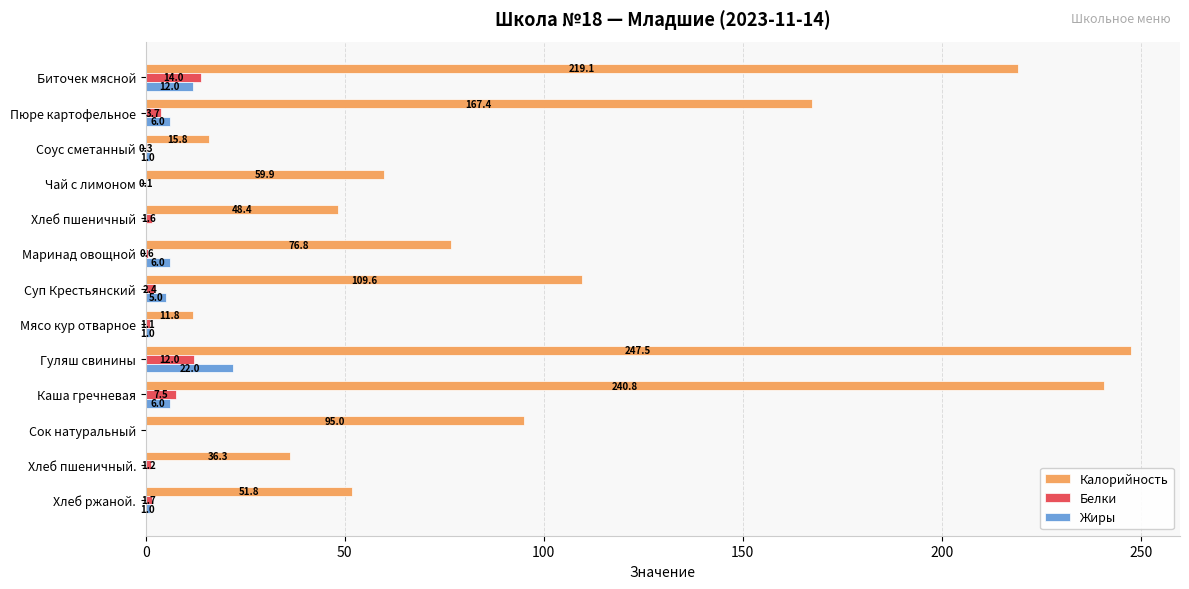

Count the number of categories in the chart.

13